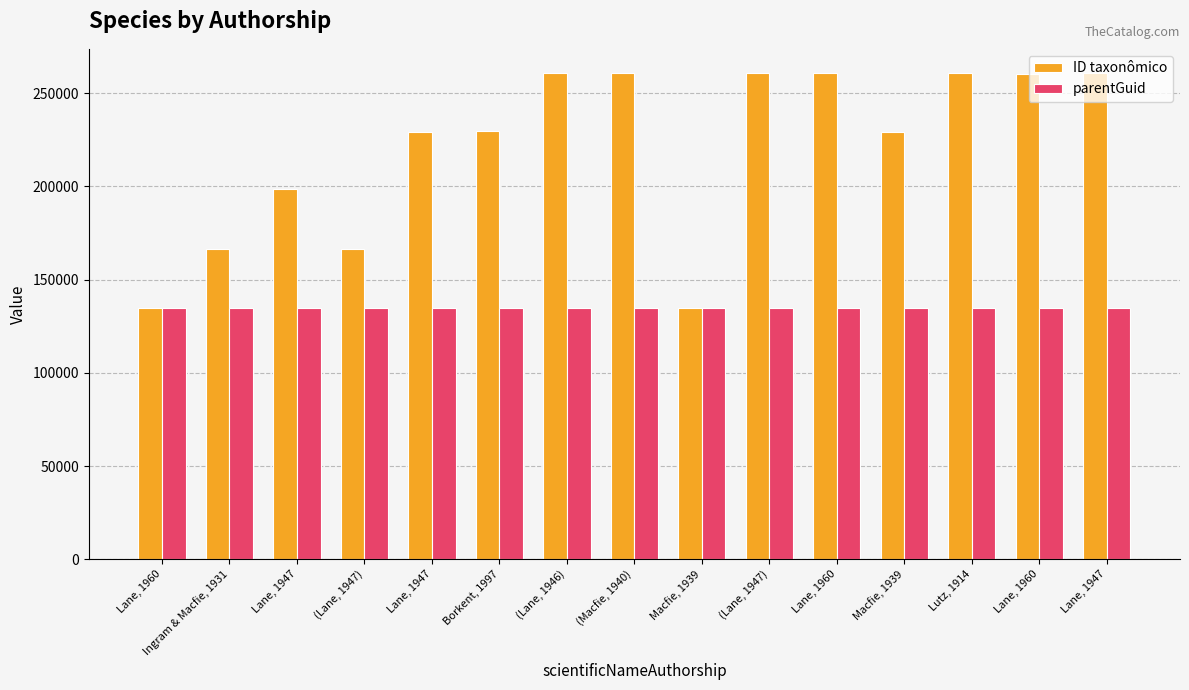

At which label is parentGuid closest to 134678?

Lane, 1960